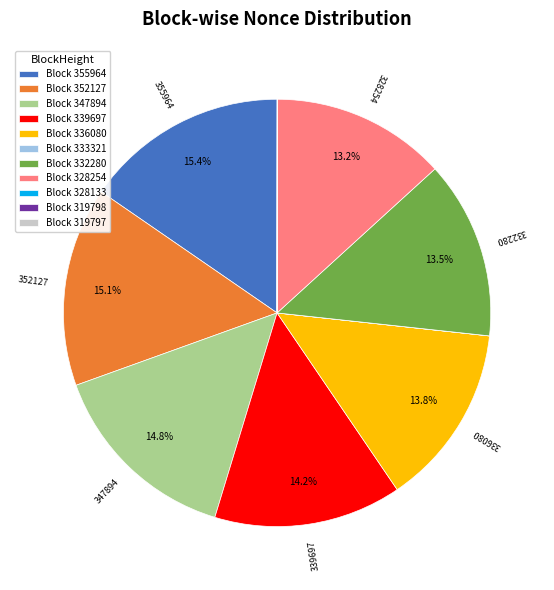

Does any single category account for the majority?

No